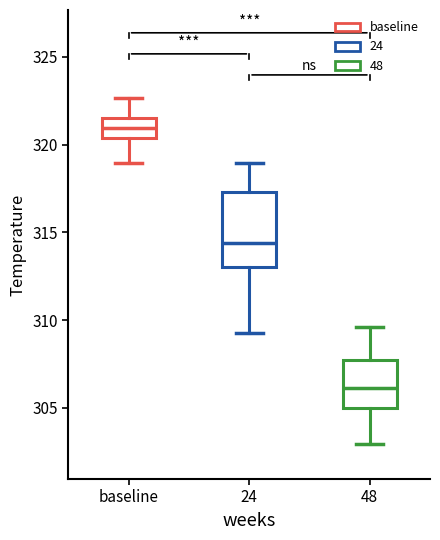

Where does the median line of the box for baseline sit on the y-axis? The values are not printed on the chart, so give them approximately, as read against the axis.

321.0